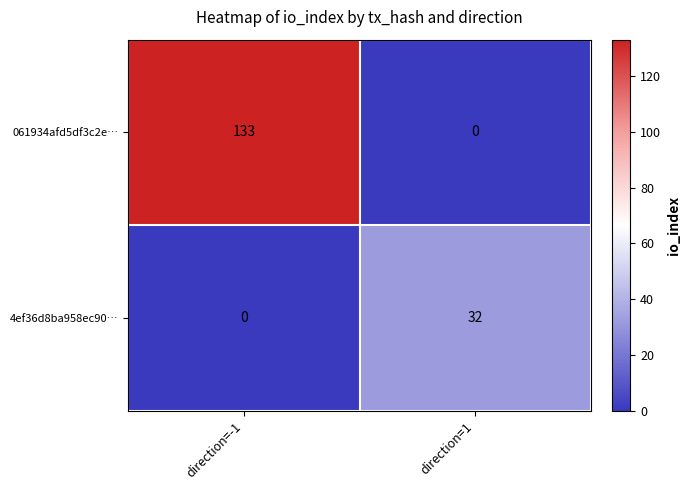

At direction=-1, list the series in order from smallest to largest.

4ef36d8ba958ec90…, 061934afd5df3c2e…